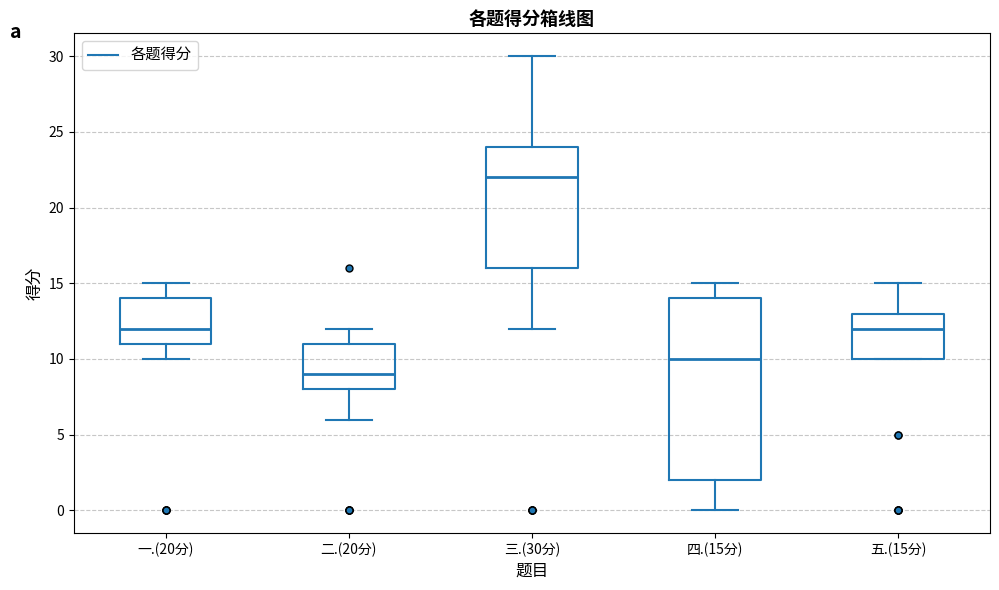

Where is the upper edge of the box for 三.(30分) on the y-axis? The values are not printed on the chart, so give them approximately, as read against the axis.

24